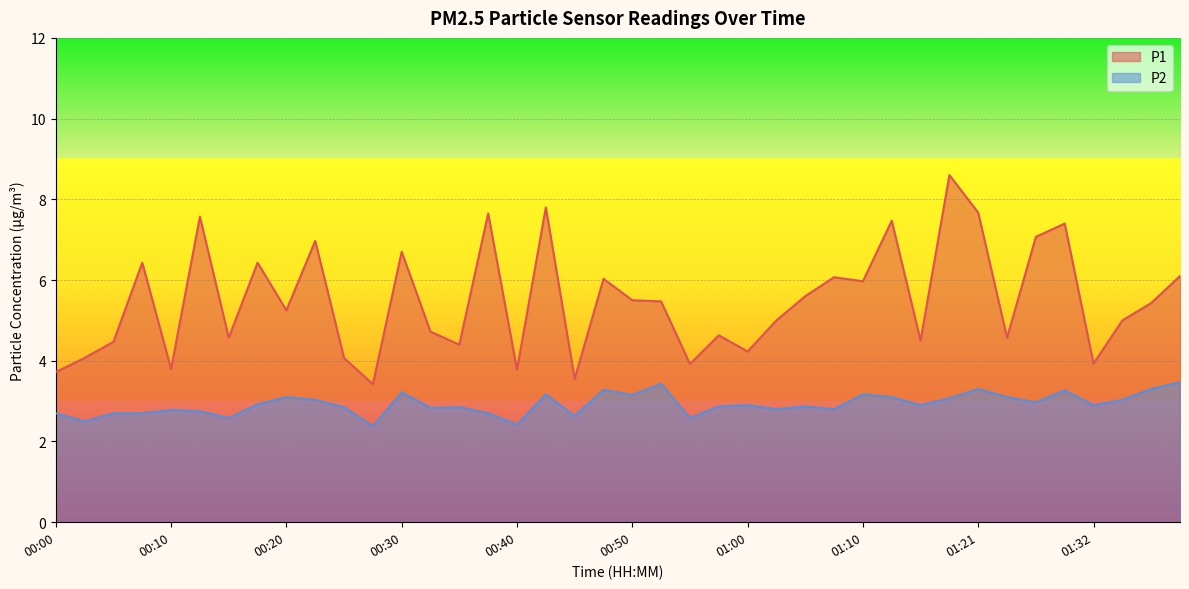

Count the number of data series in this chart.

2